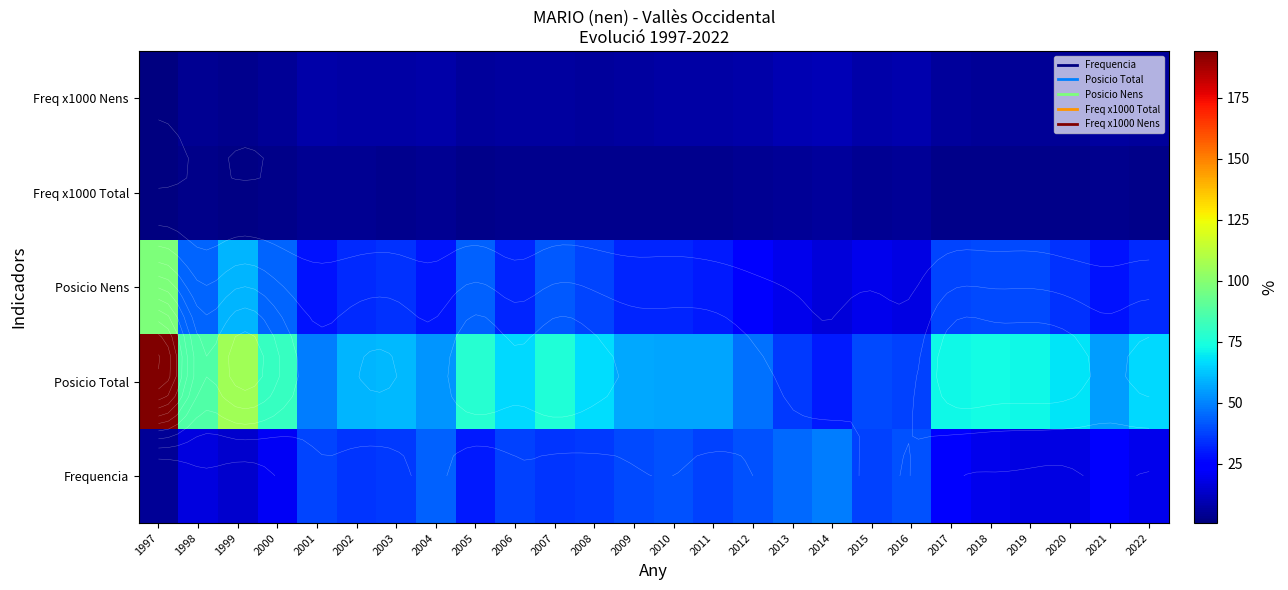

How many categories are shown in the chart?

26